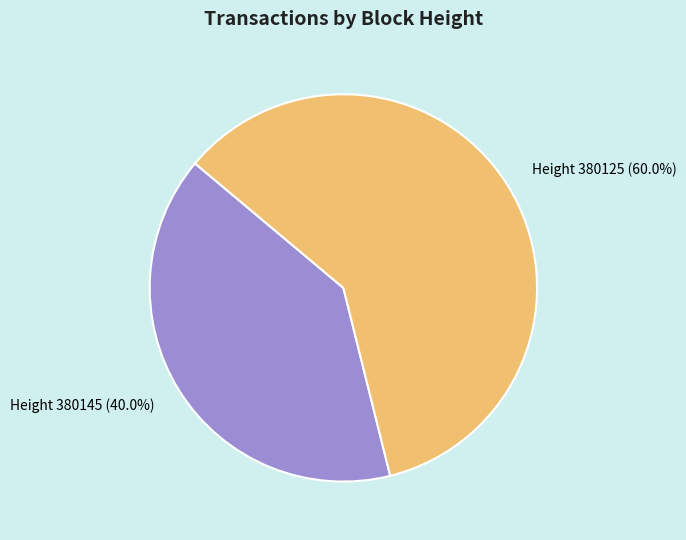

What is the total percentage of Height 380145 and Height 380125?

100.0%